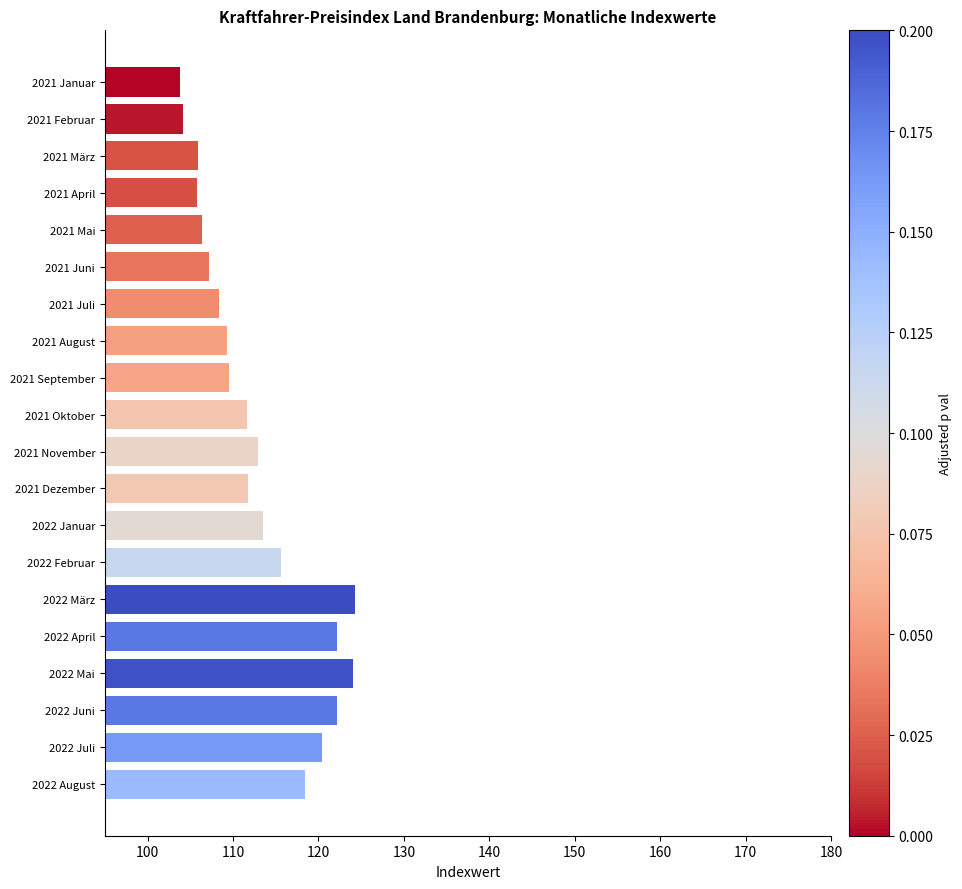

What position from the top is 2022 Februar?

14